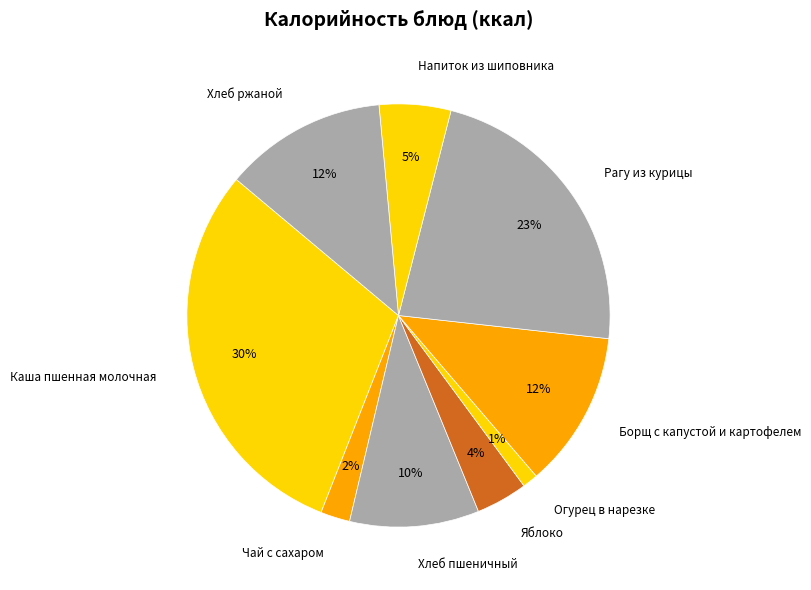

Which category has the biggest portion of the pie?

Каша пшенная молочная